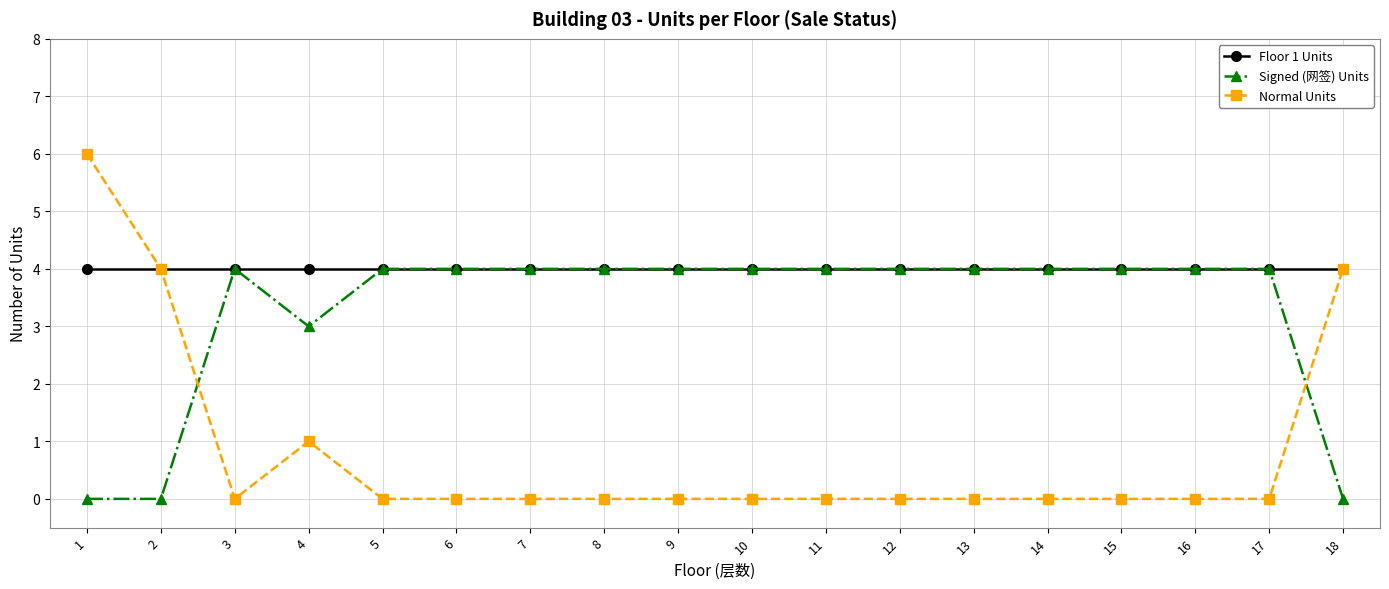

List the series in order of their overall mean, lowest first.

Normal Units, Signed (网签) Units, Floor 1 Units